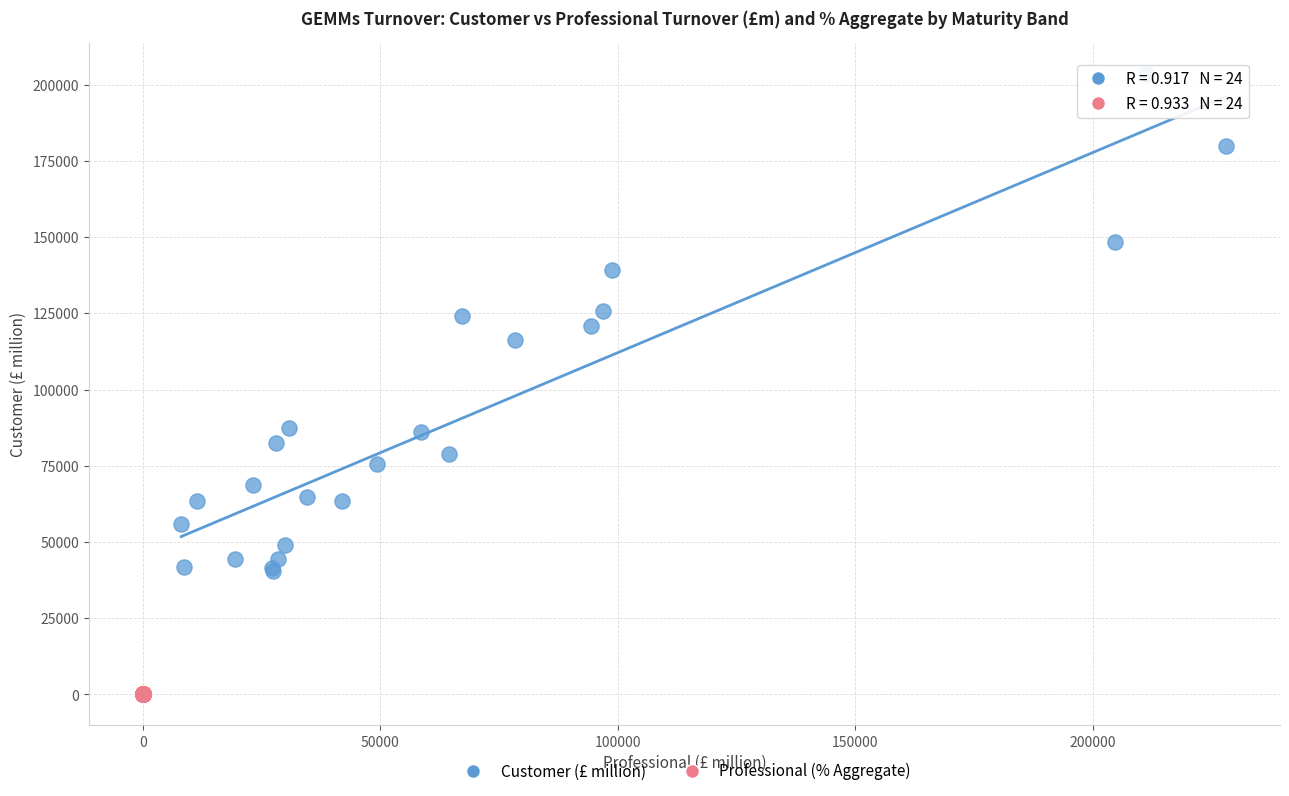

Which series reaches the maximum Y coordinate?

Customer (£ million)